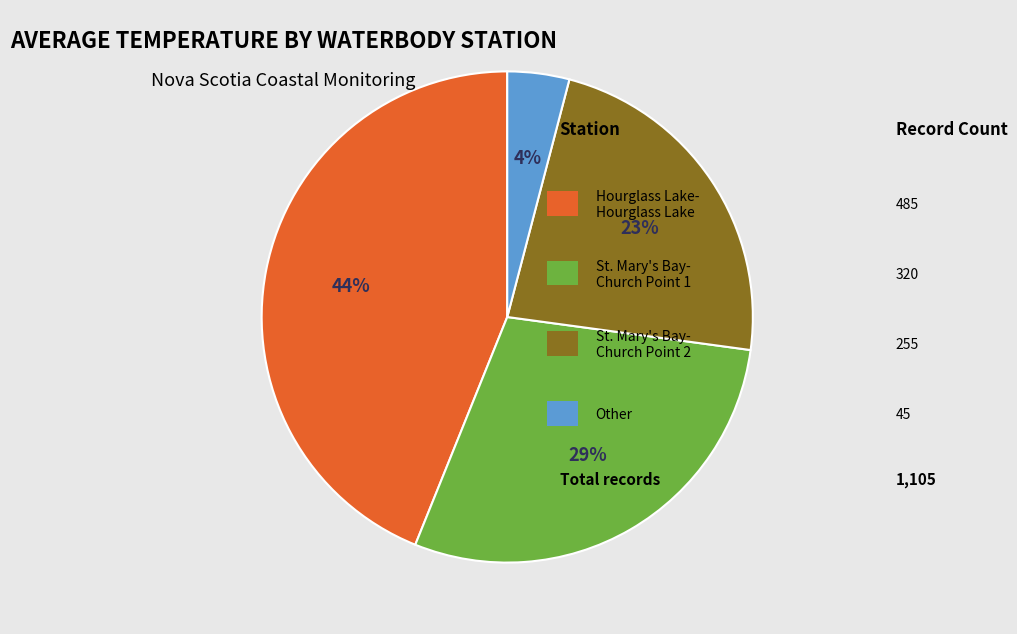

To the nearest percent, what is the difference between the largest and smallest slice percentages?

40%